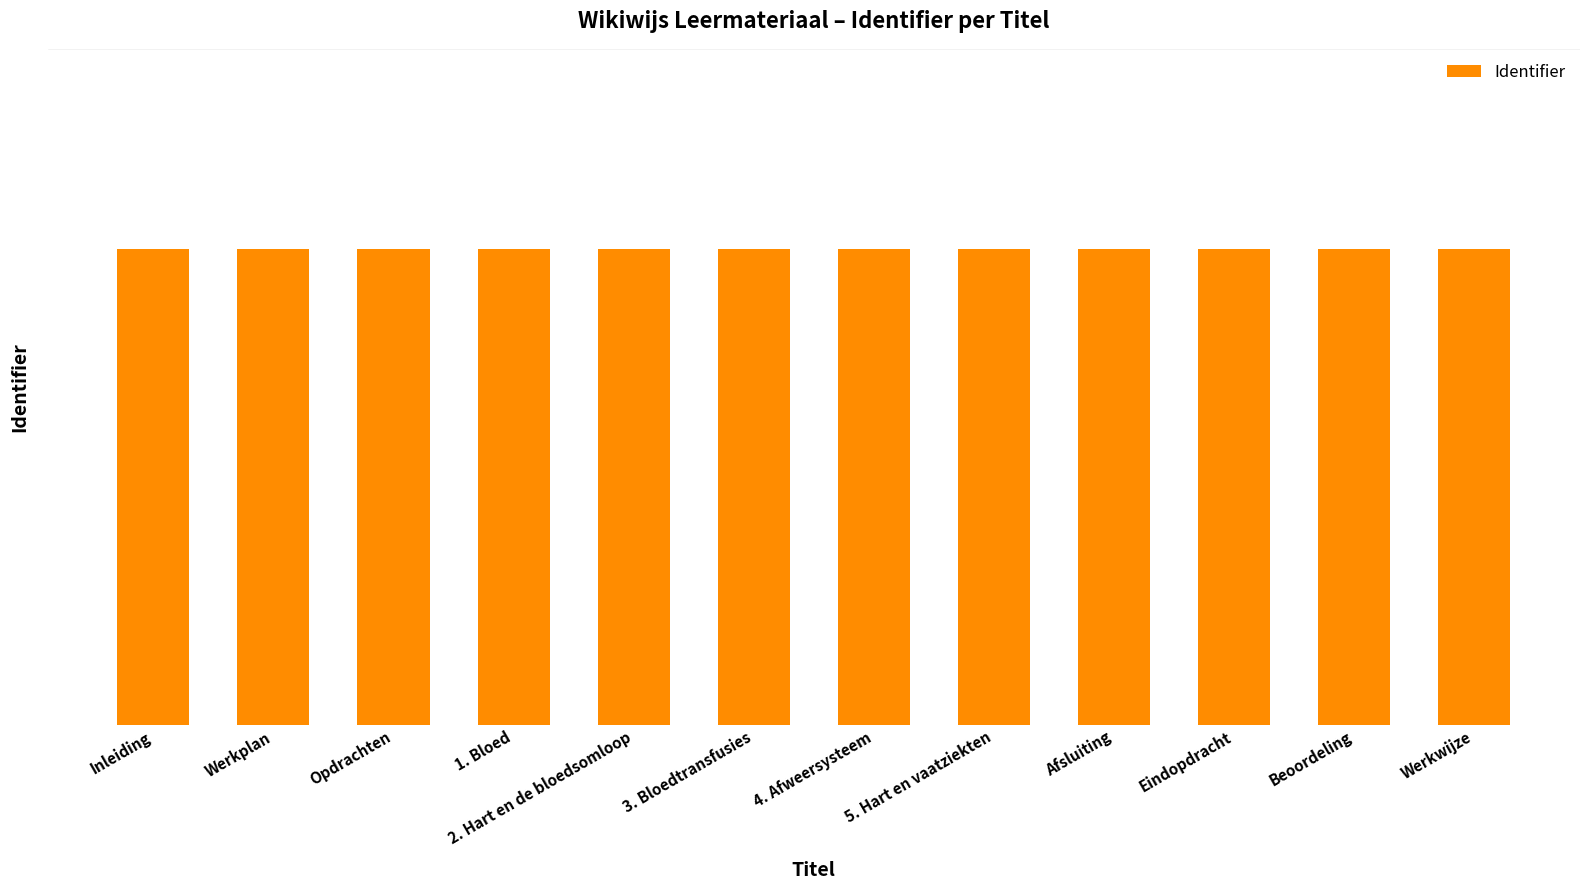

What is the value of the 9th bar from the left?

769008